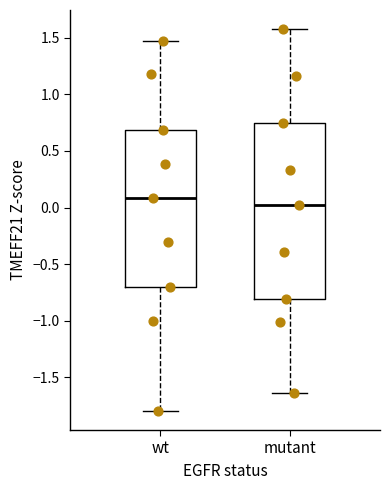

Where is the upper edge of the box for wt on the y-axis? The values are not printed on the chart, so give them approximately, as read against the axis.

0.70